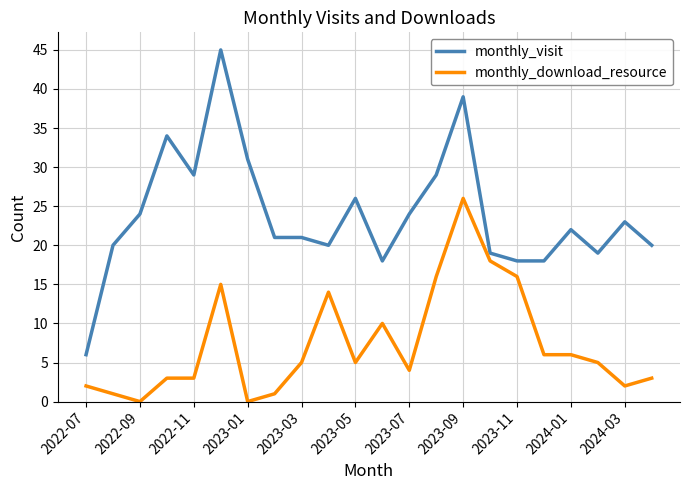

True or false: monthly_visit and monthly_download_resource intersect in this chart.

False